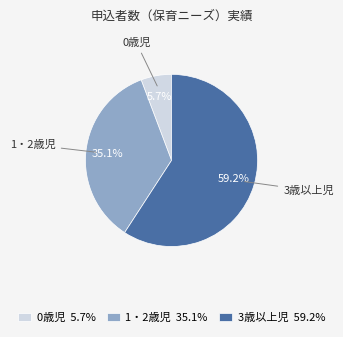

Approximately how many times larger is the value at 3歳以上児 compared to 1・2歳児?

1.7